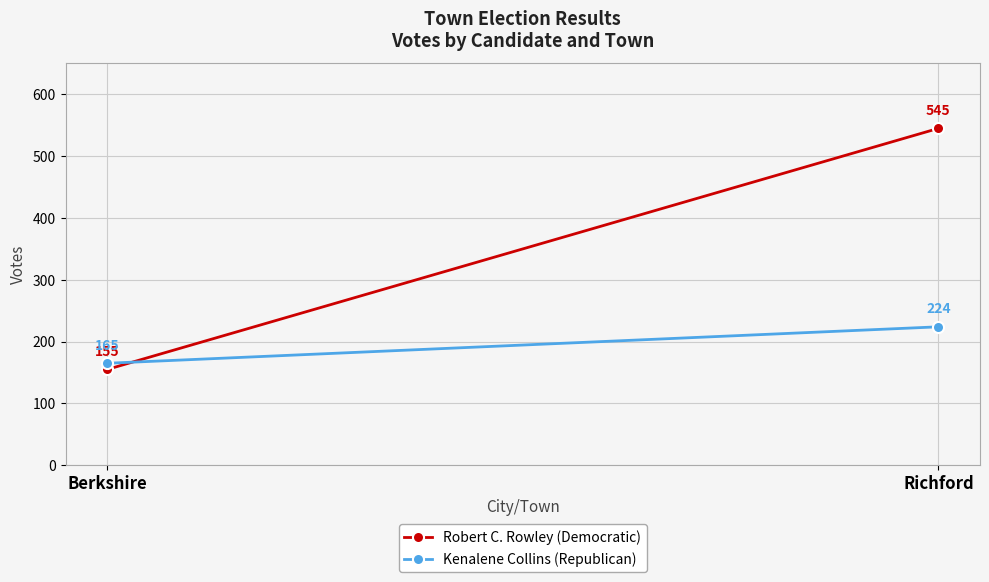

What is the maximum value shown in the chart?

545